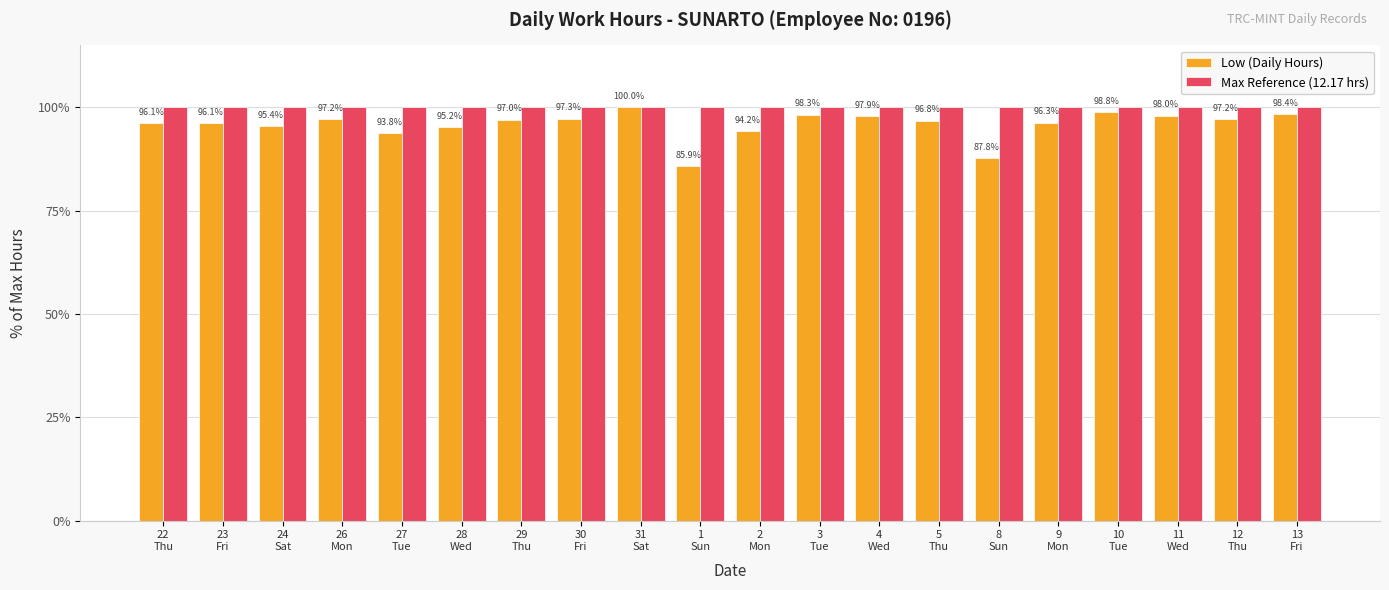

What is the sum of all Low (Daily Hours) values?

1917.8